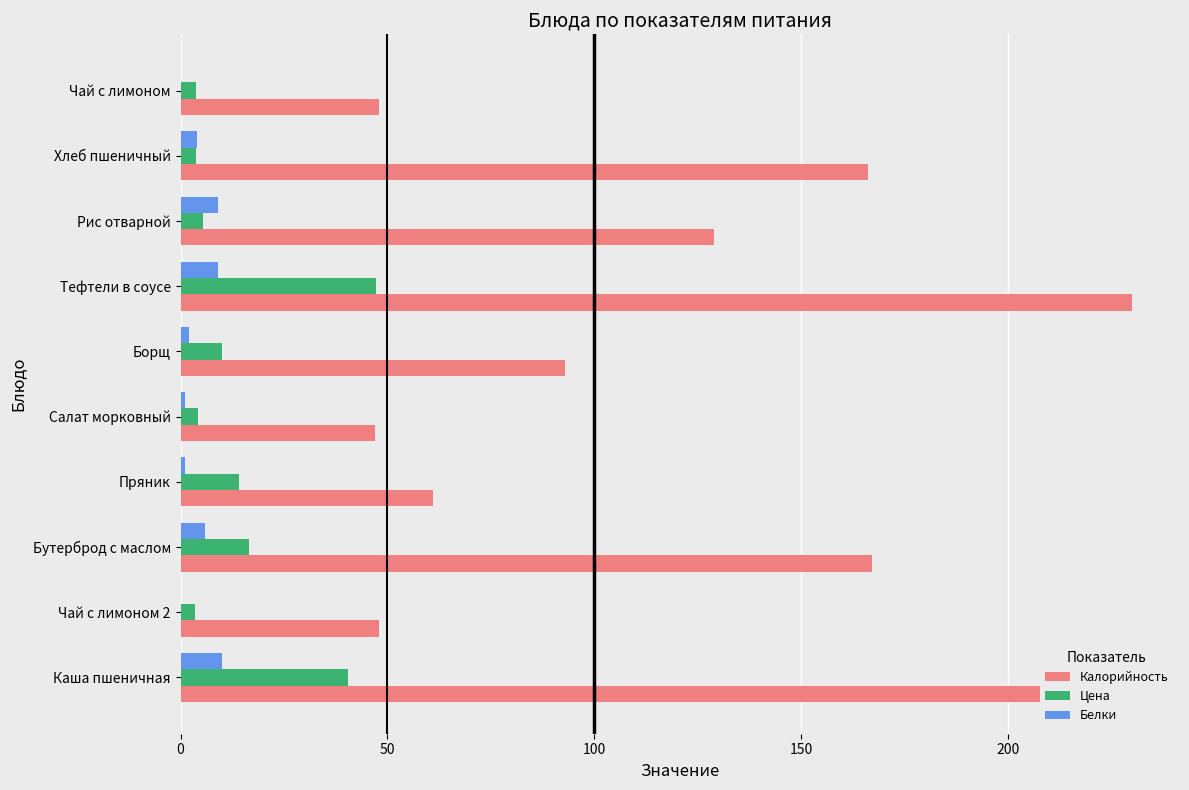

Is the value of Белки at Рис отварной greater than the value of Калорийность at Салат морковный?

No